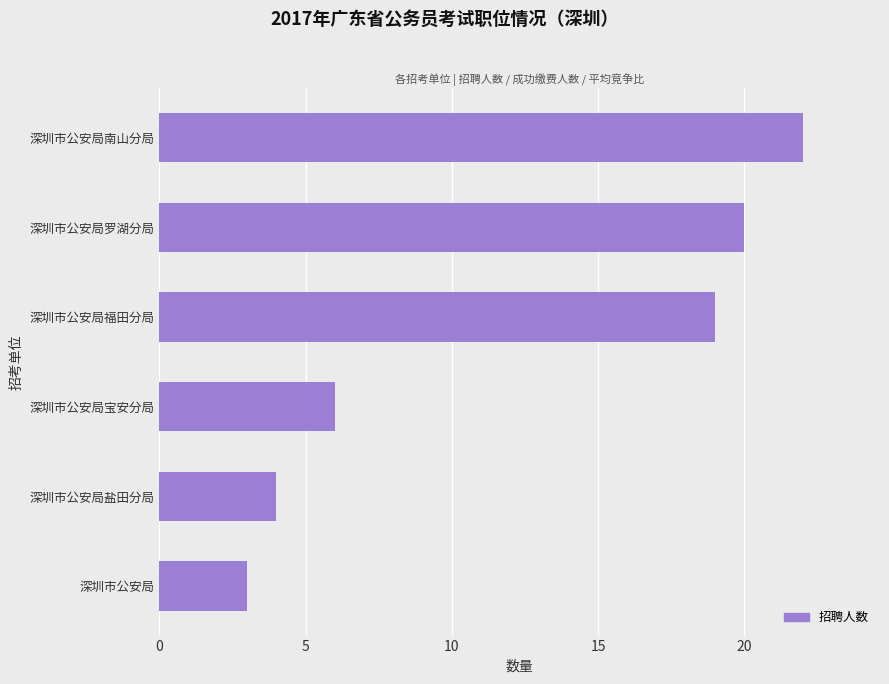

The value at 深圳市公安局 is 5. True or false?

False